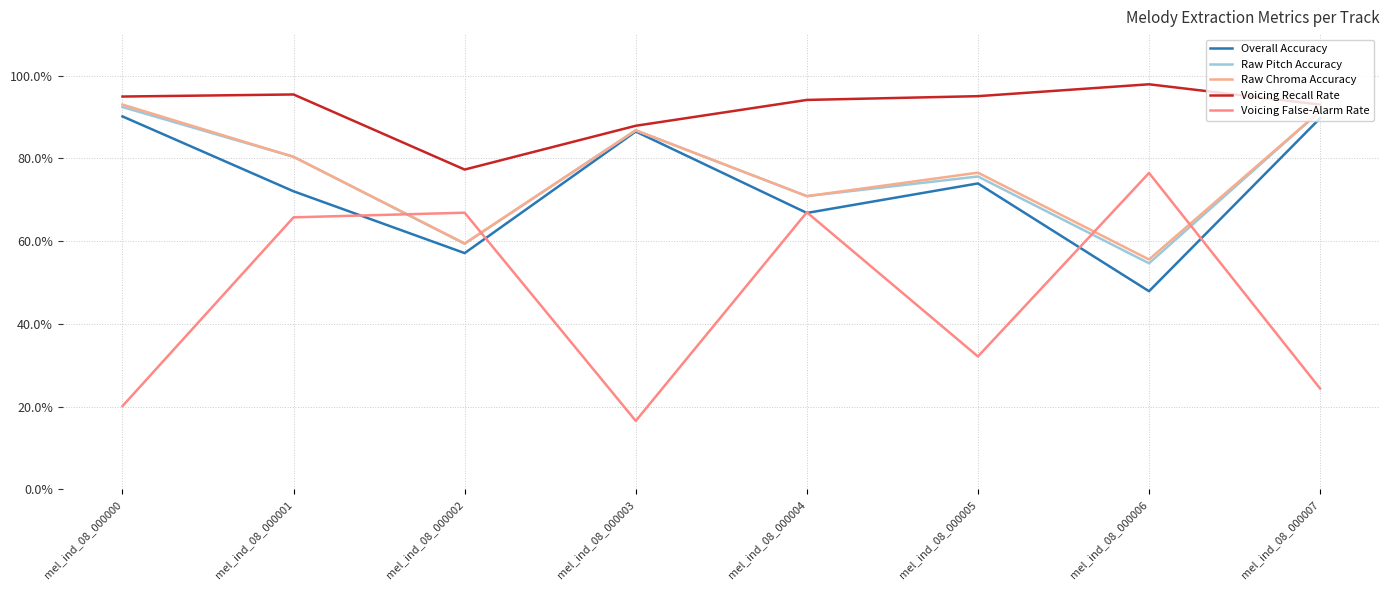

Does the chart have visible grid lines?

Yes